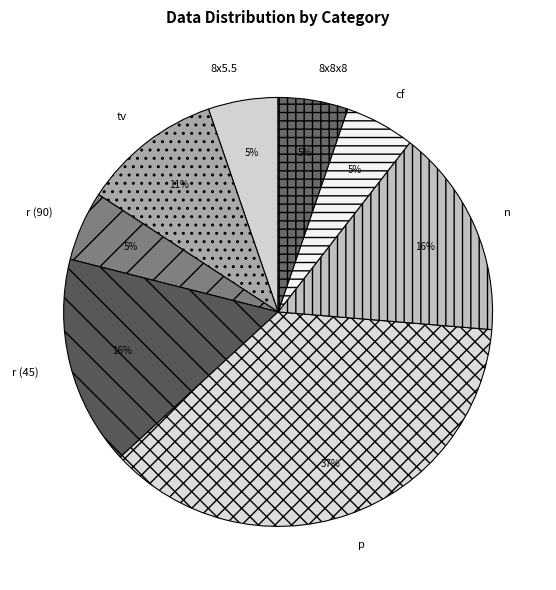

Is there a majority slice in this chart?

No